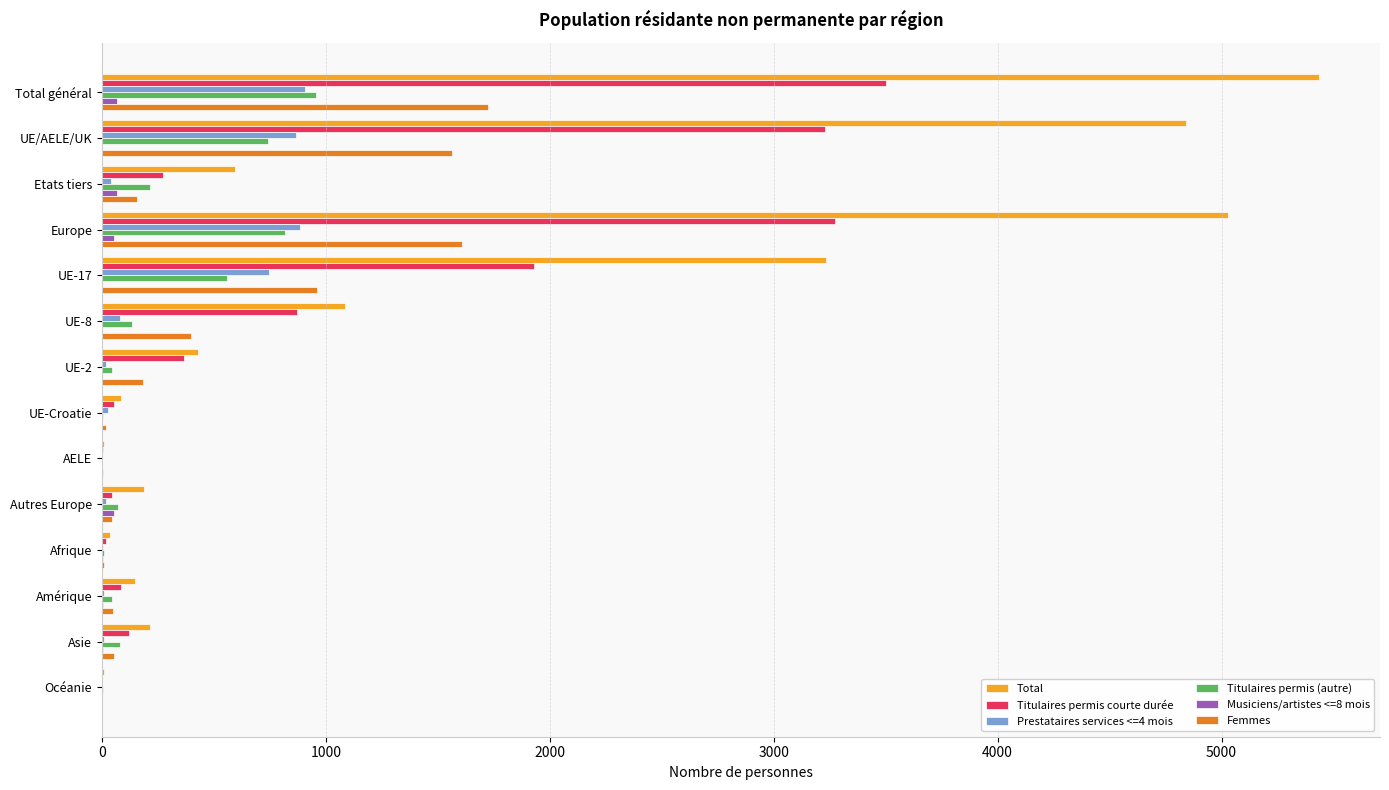

True or false: Prestataires services <=4 mois has a value of 0 at AELE.

True